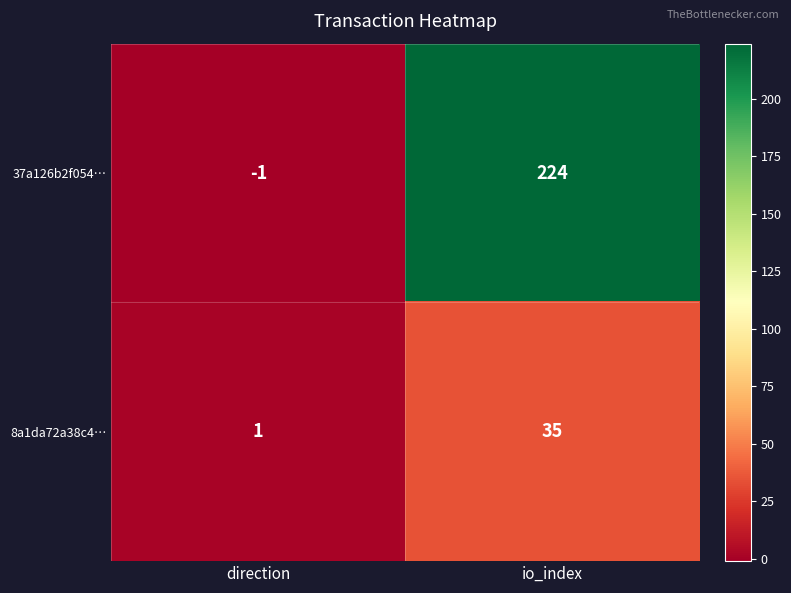

Reading left to right, list all the values displayed in this chart.

37a126b2f054…: direction=-1	io_index=224
8a1da72a38c4…: direction=1	io_index=35